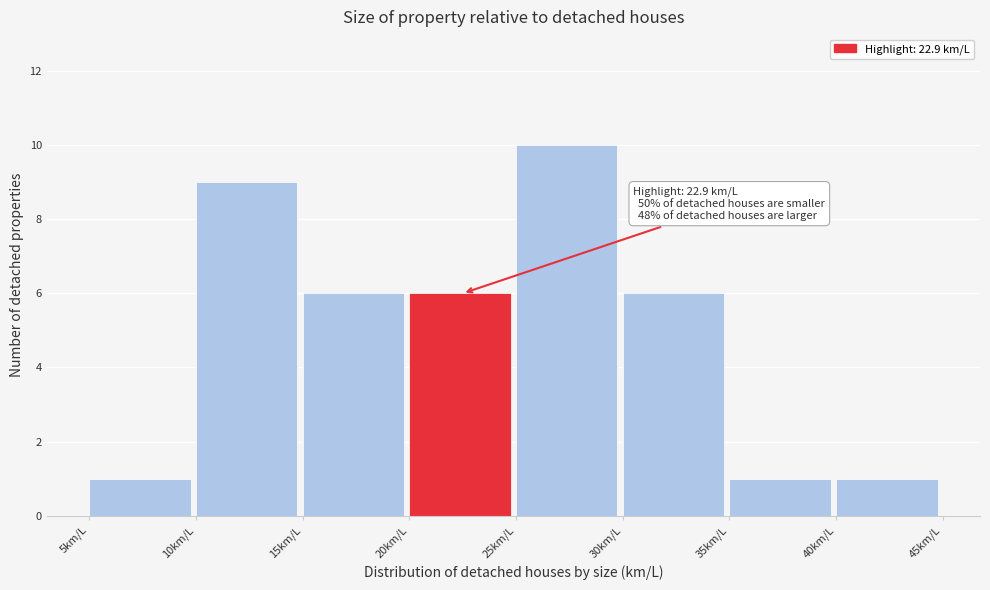

Which range on the x-axis has the tallest bar?

25 to 30